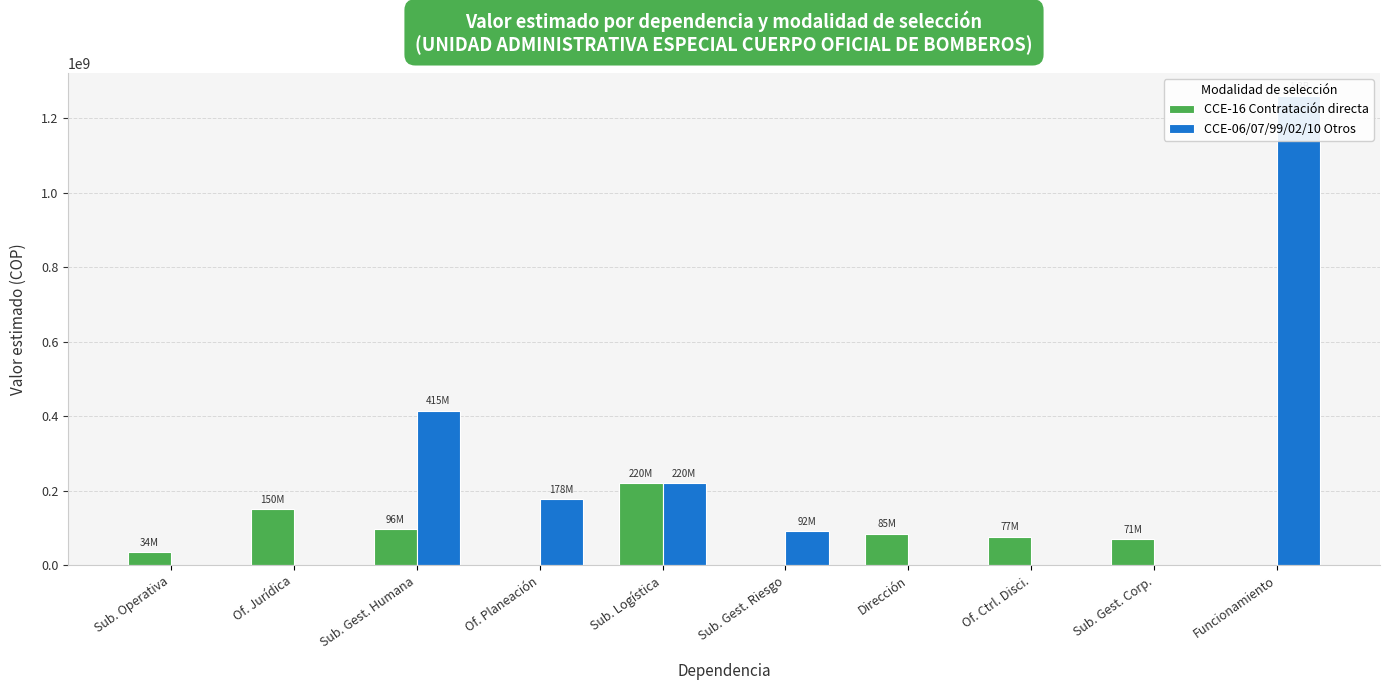

Reading left to right, list all the values displayed in this chart.

CCE-16 Contratación directa: 34374000	149990866	96500000	0	220000000	0	84905400	77000000	70590560	0
CCE-06/07/99/02/10 Otros: 0	0	415000000	178007000	220000000	92290346	0	0	0	1258200000